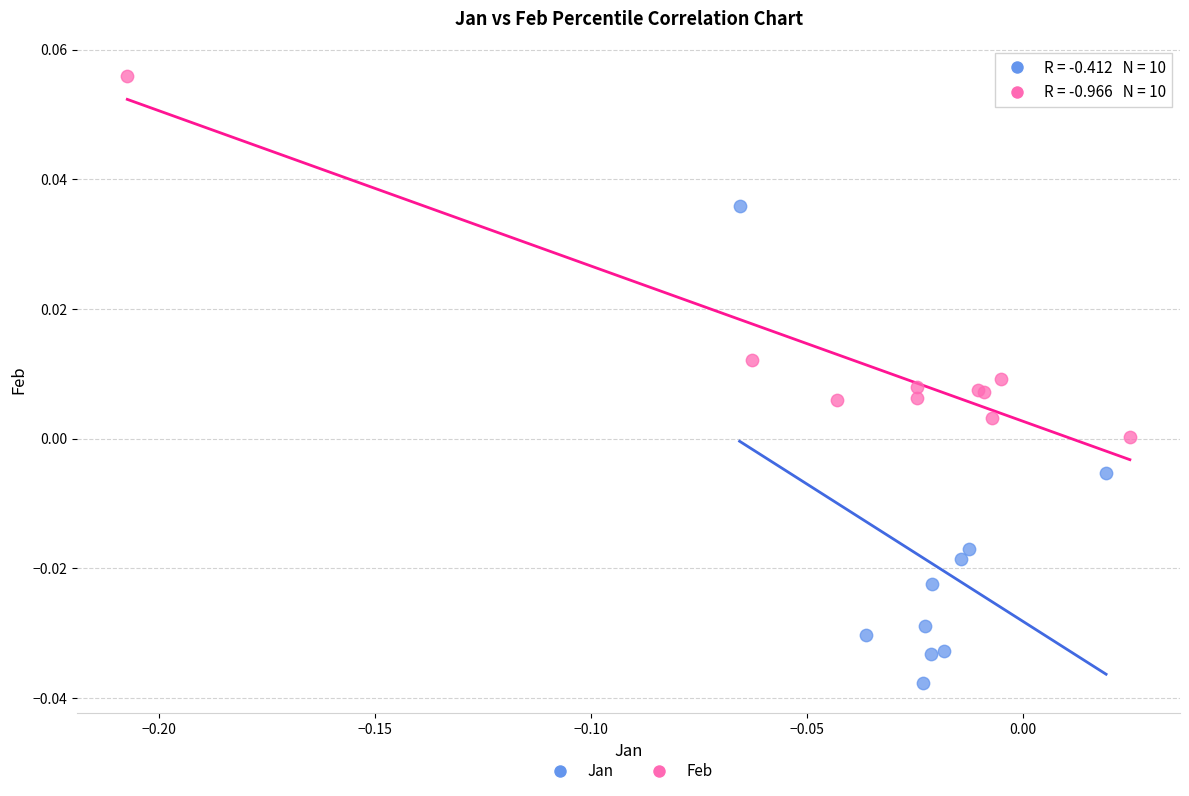

Which series reaches the minimum Y coordinate?

Jan